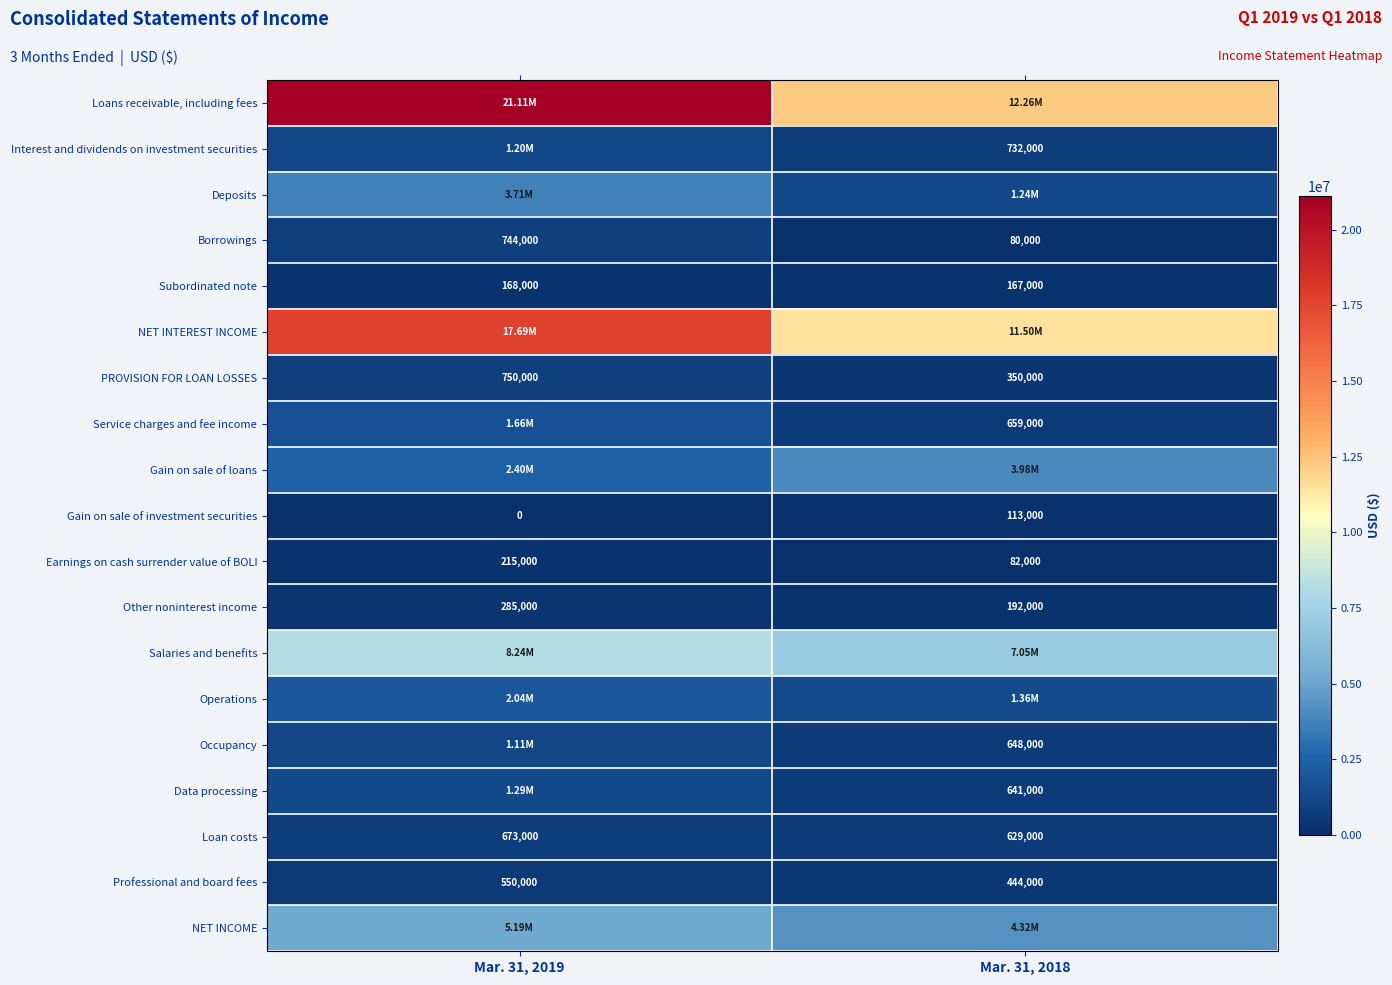

Is the value of Gain on sale of investment securities at Mar. 31, 2019 greater than the value of Professional and board fees at Mar. 31, 2019?

No